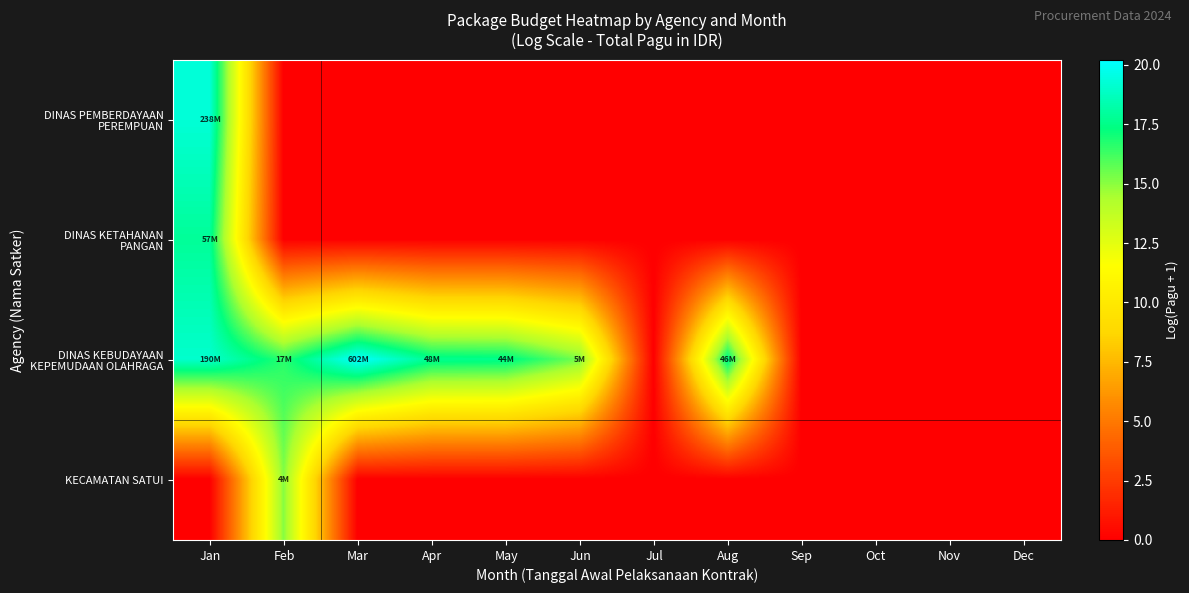

Which series changed the most between May and Sep?

DINAS KEBUDAYAAN KEPEMUDAAN OLAHRAGA